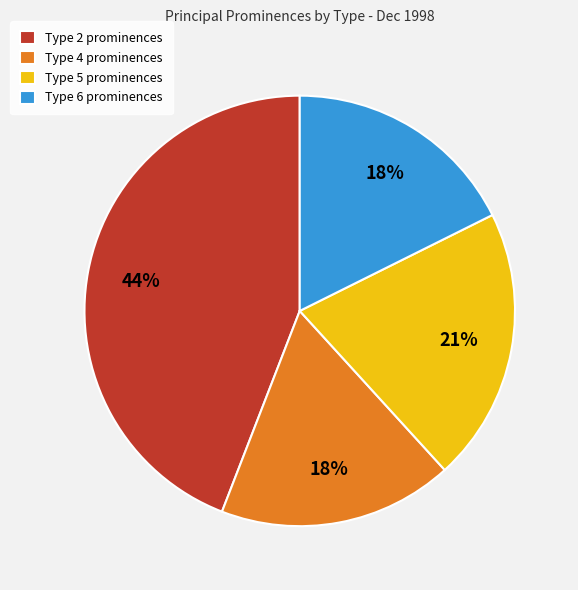

The Type 2 prominences slice represents 44% of the pie. True or false?

True